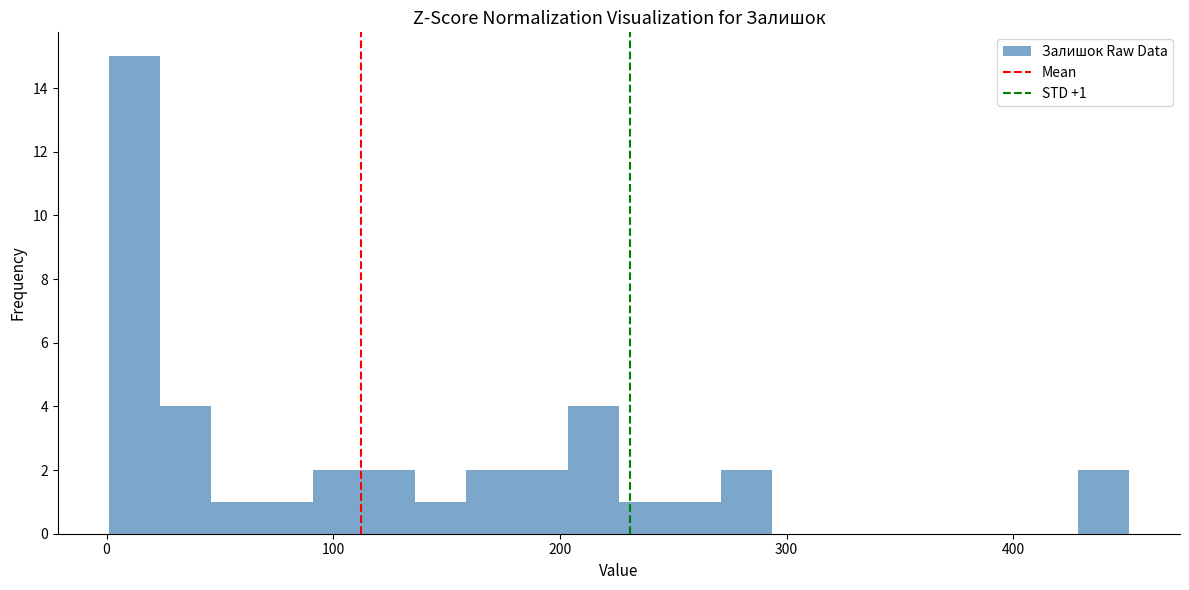

Around what value on the x-axis is the tallest bar? Give the approximate position of its centre, as read against the axis.

10